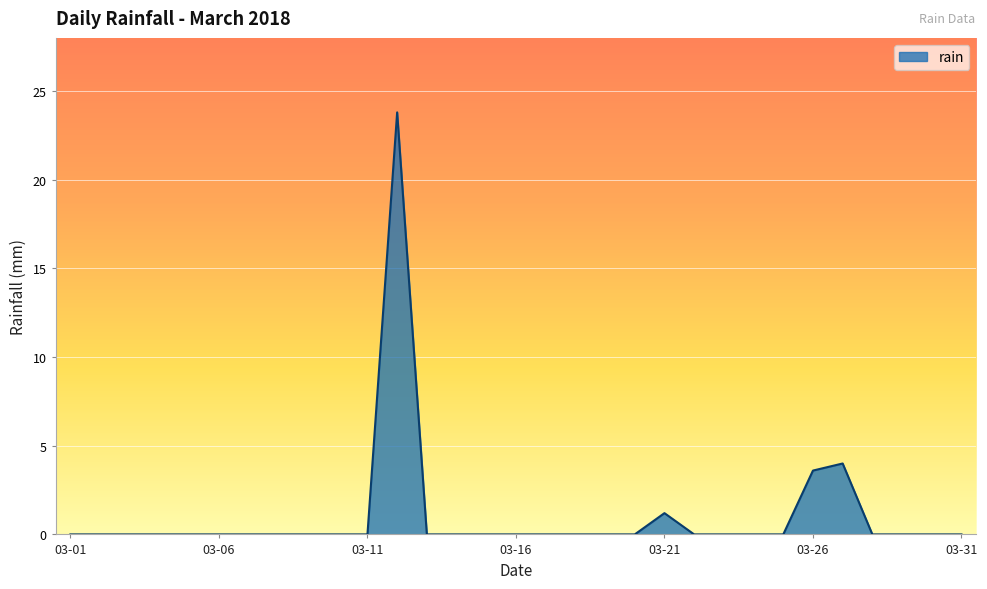

What is the maximum value shown in the chart?

23.8